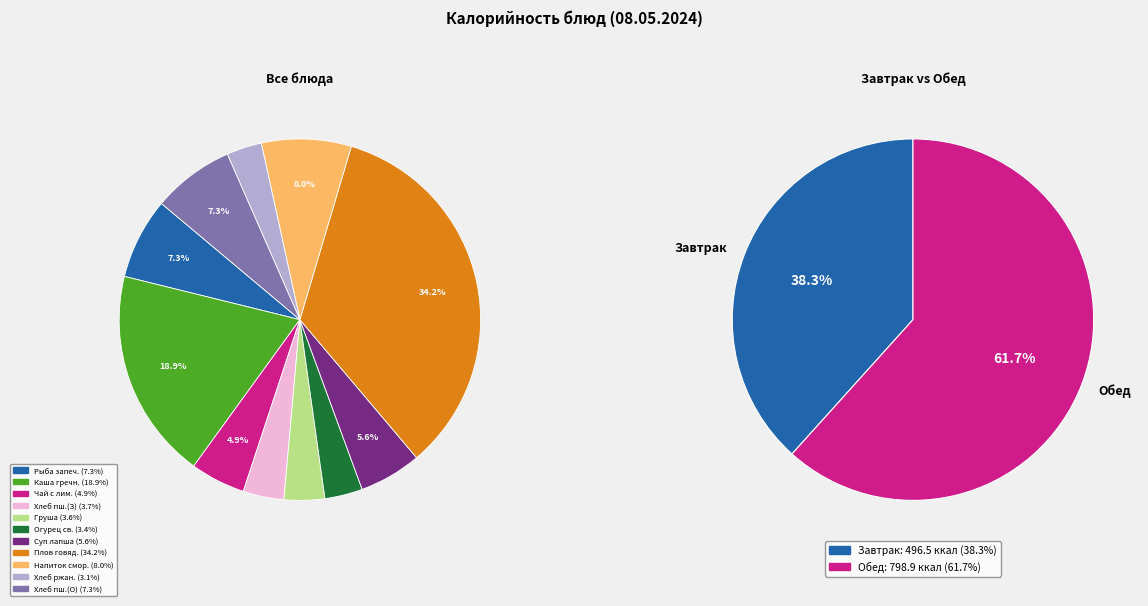

To the nearest percent, what percentage of the pie is Рыба запеченая с соусом сметанным?

7%